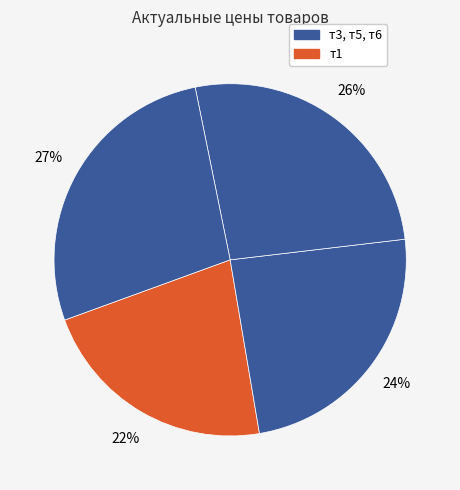

Count the number of slices in the pie.

4